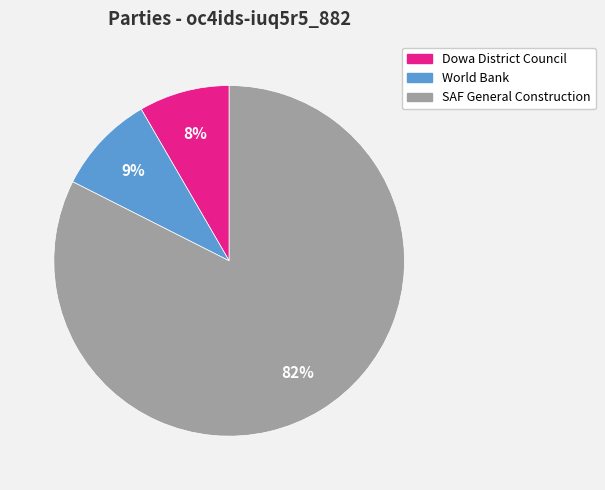

To the nearest percent, what is the average slice percentage?

33%